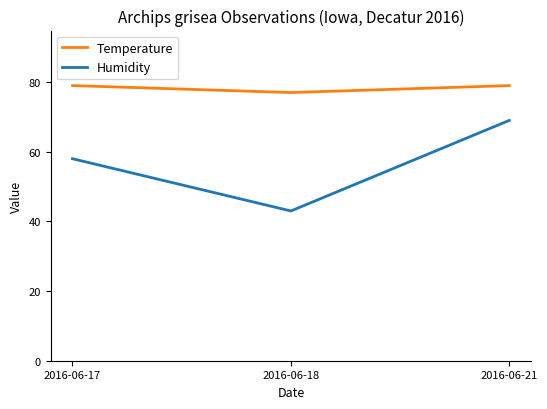

Which series has the widest spread of values?

Humidity